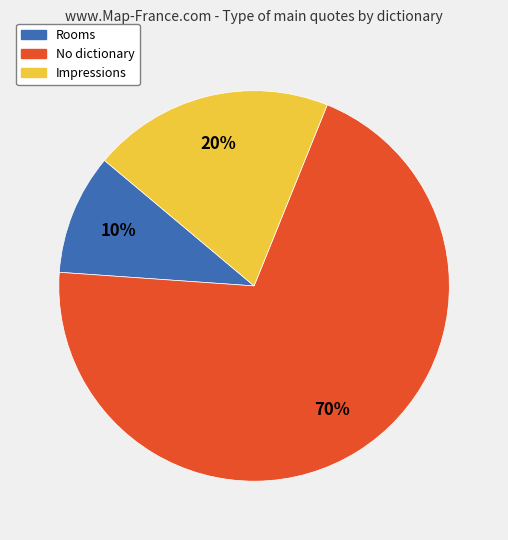

To the nearest percent, what is the difference between the largest and smallest slice percentages?

60%